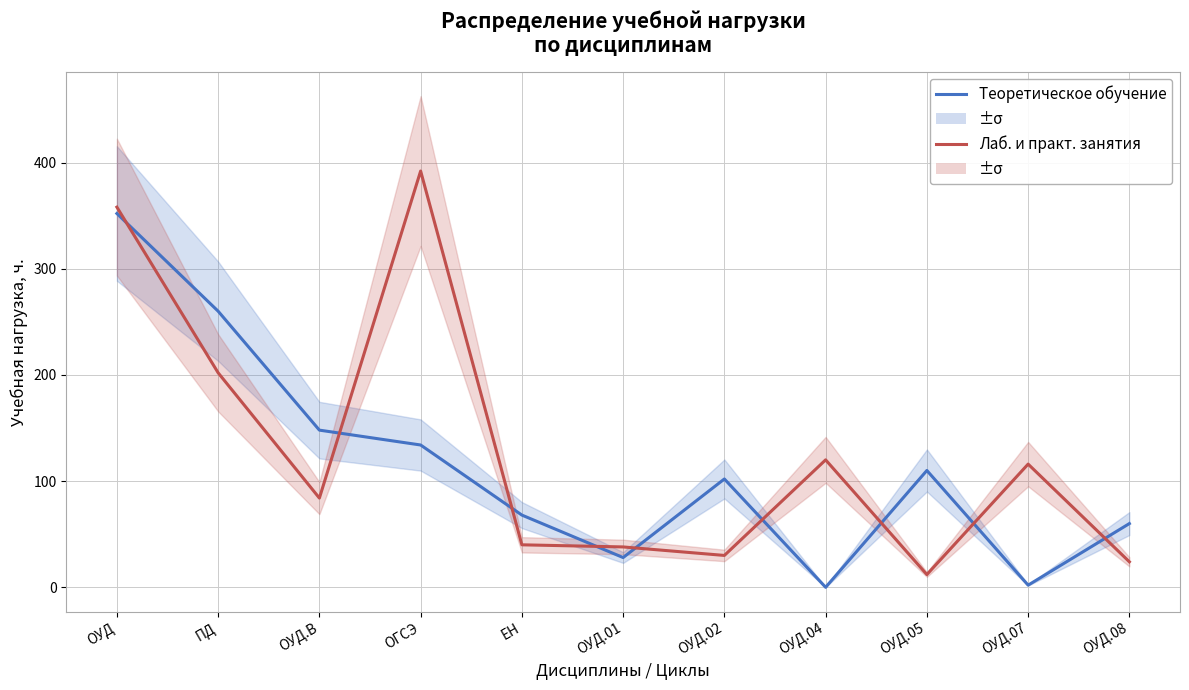

Is the value of Лаб. и практ. занятия at ОУД.В greater than the value of Теоретическое обучение at ОУД.В?

No